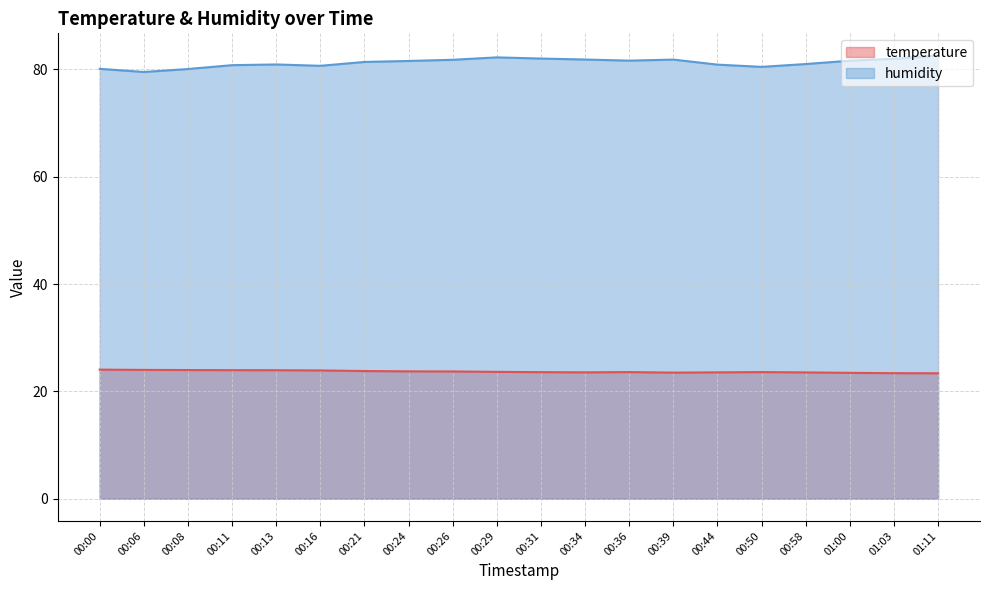

True or false: temperature and humidity cross at least once.

False